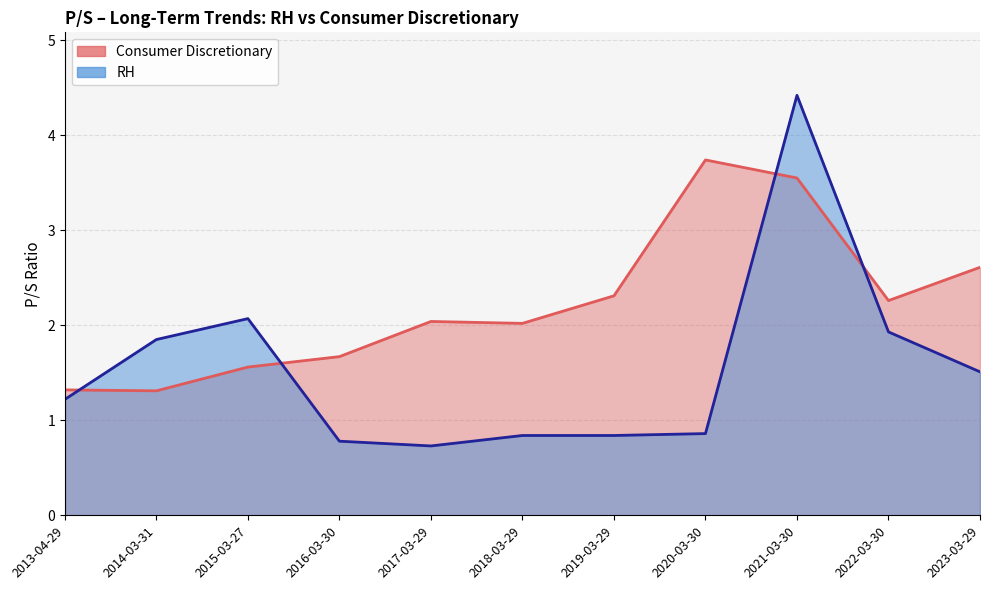

Between 2018-03-29 and 2014-03-31, which series saw the biggest shift?

RH